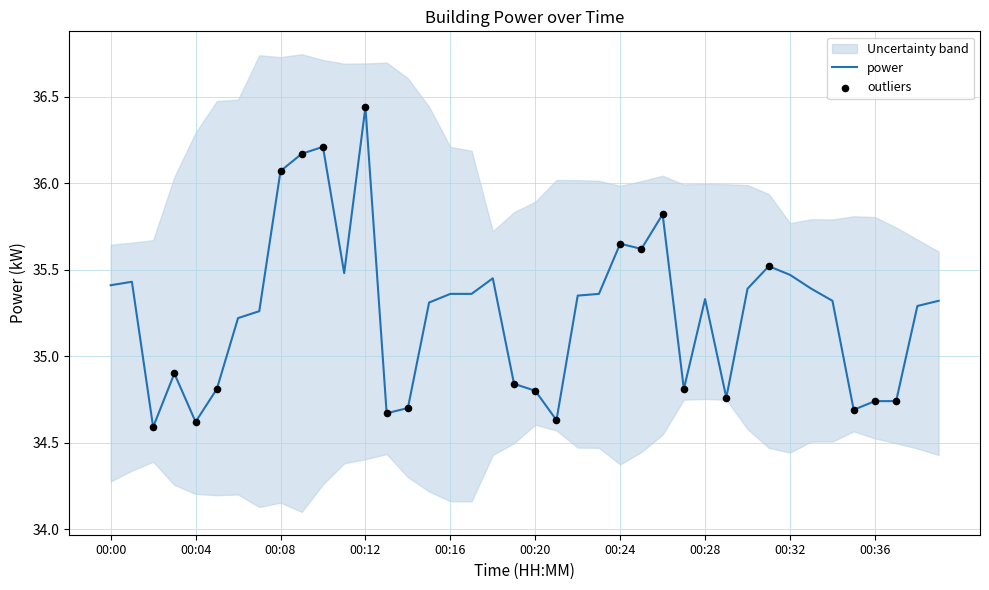

Approximately how many times larger is the value at 00:30 compared to 00:17?

1.0